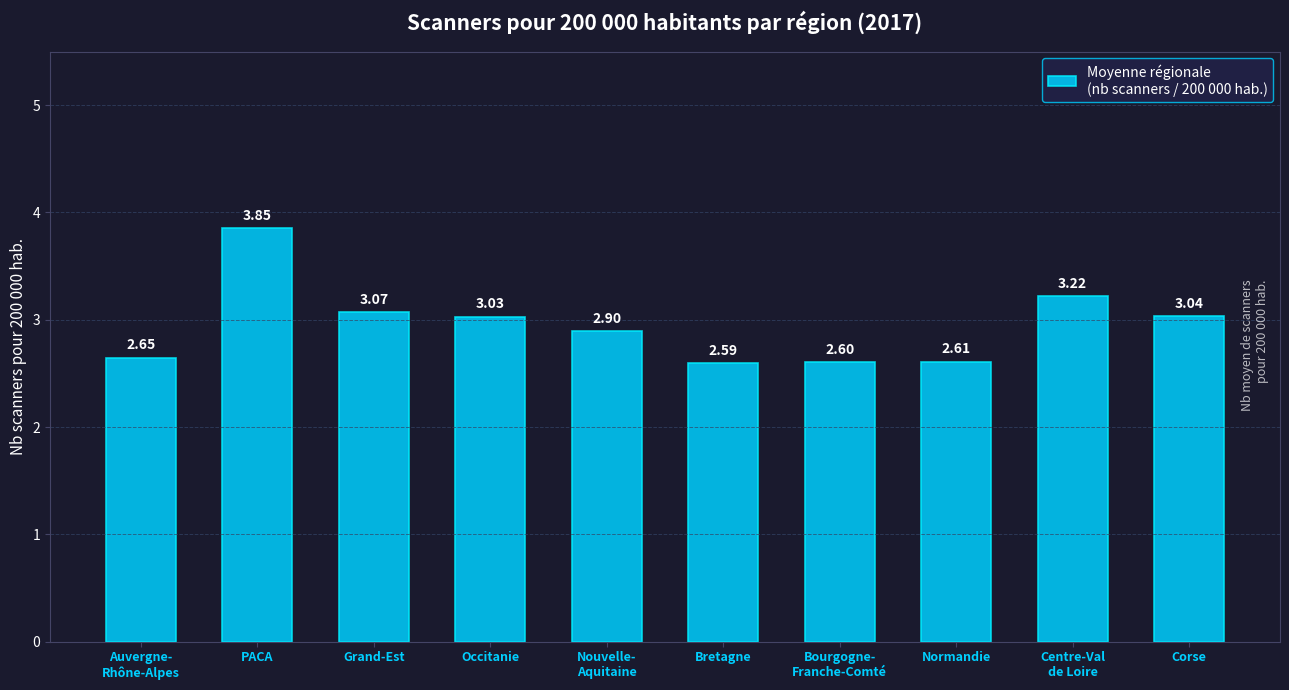

What is the difference between the values at Grand-Est and Nouvelle-
Aquitaine?

0.2